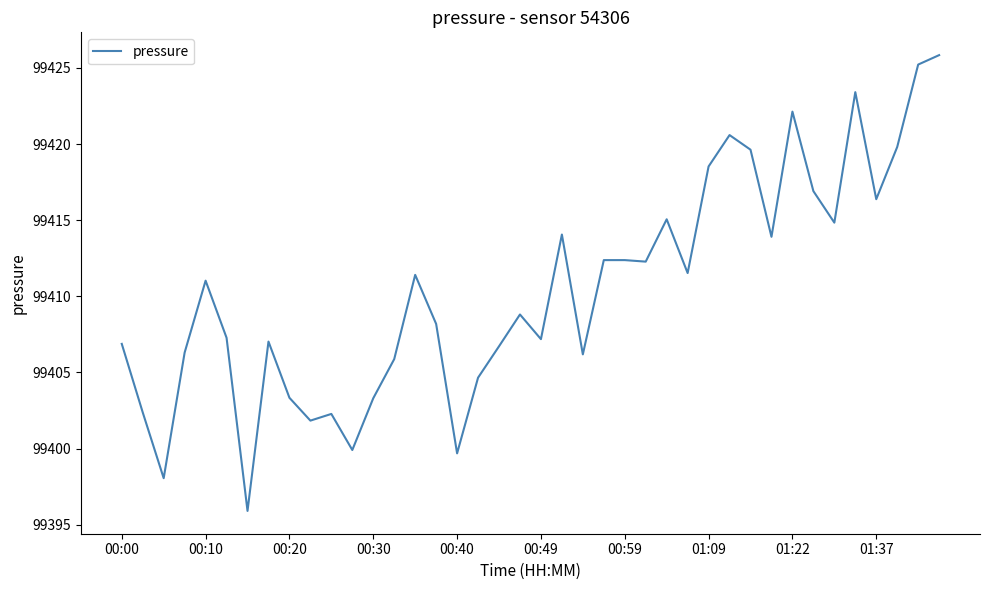

What is the minimum value shown in the chart?

99395.9